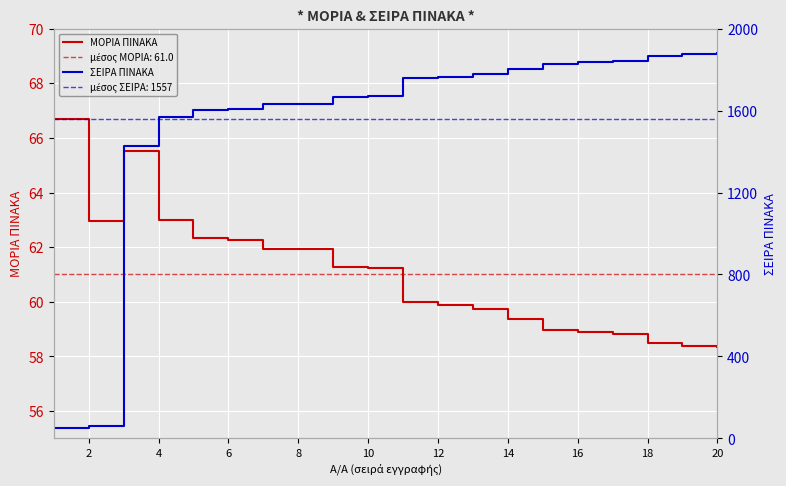

Is it true that ΜΟΡΙΑ ΠΙΝΑΚΑ equals 28.1 at 10?

False